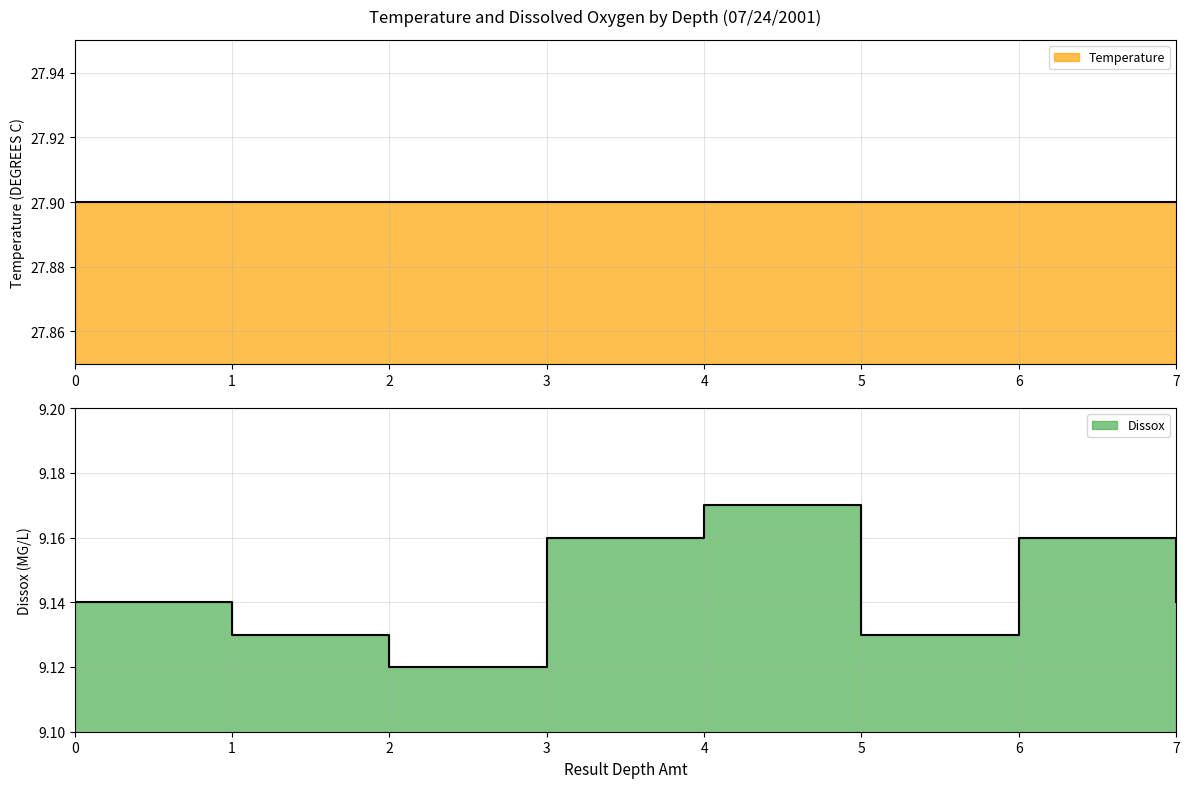

What is the value of the 3rd point from the left?

9.1